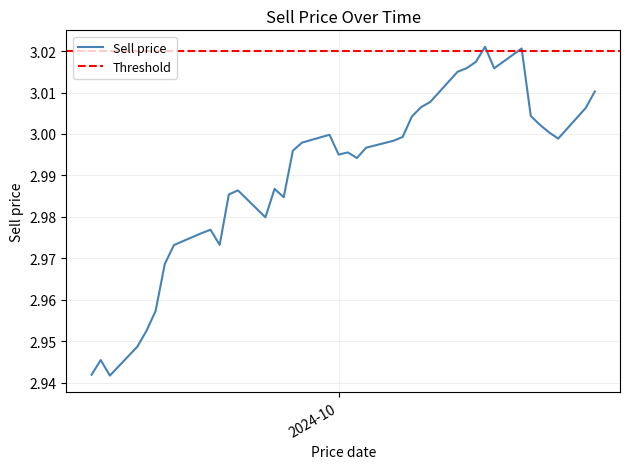

The value at 2024-10-01 is 3.0. True or false?

True